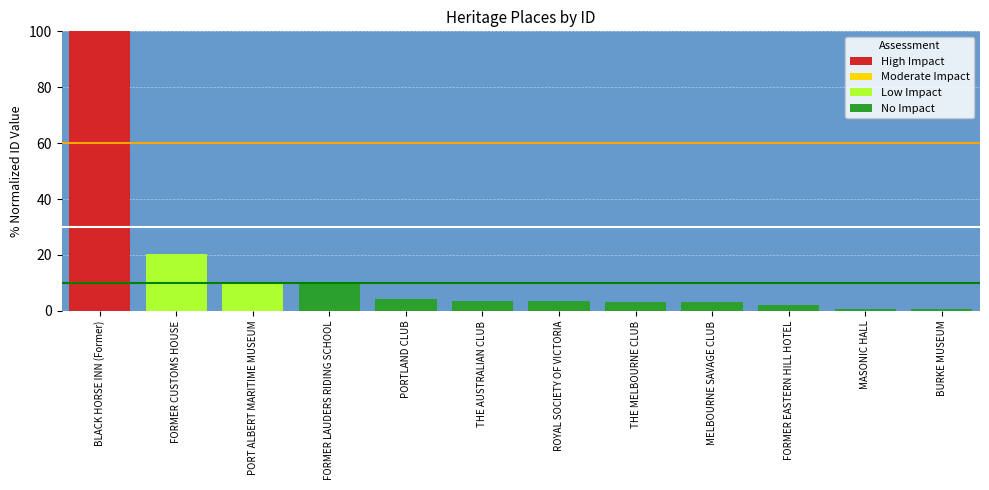

Does the chart contain any negative values?

No